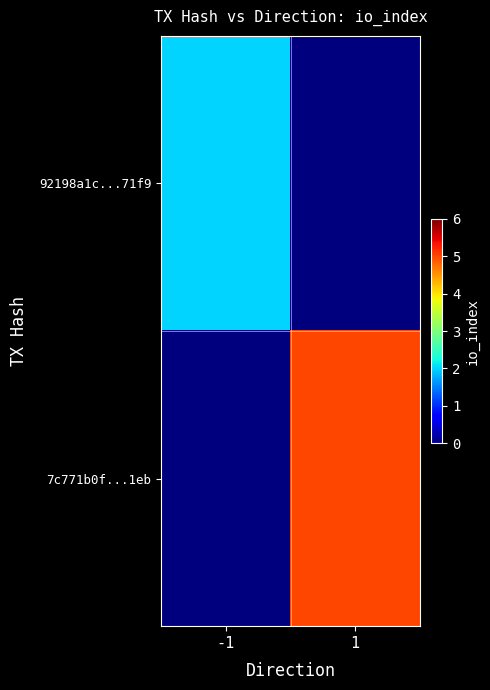

What is the total value across all series at -1?

2